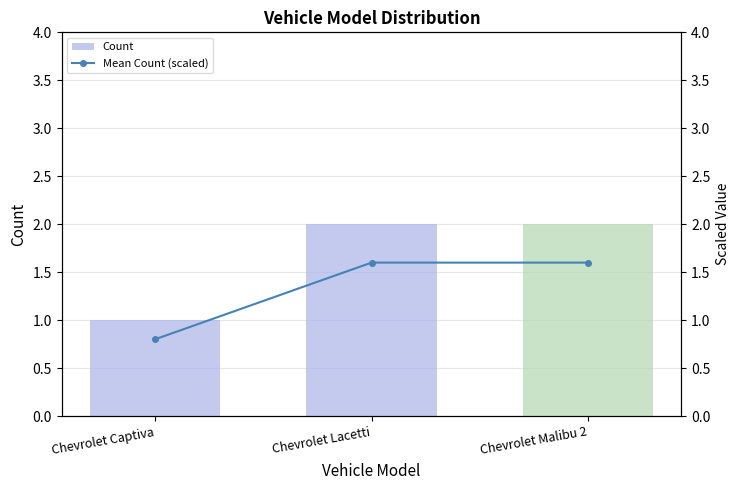

The Count series shows 2 at Chevrolet Malibu 2. True or false?

True